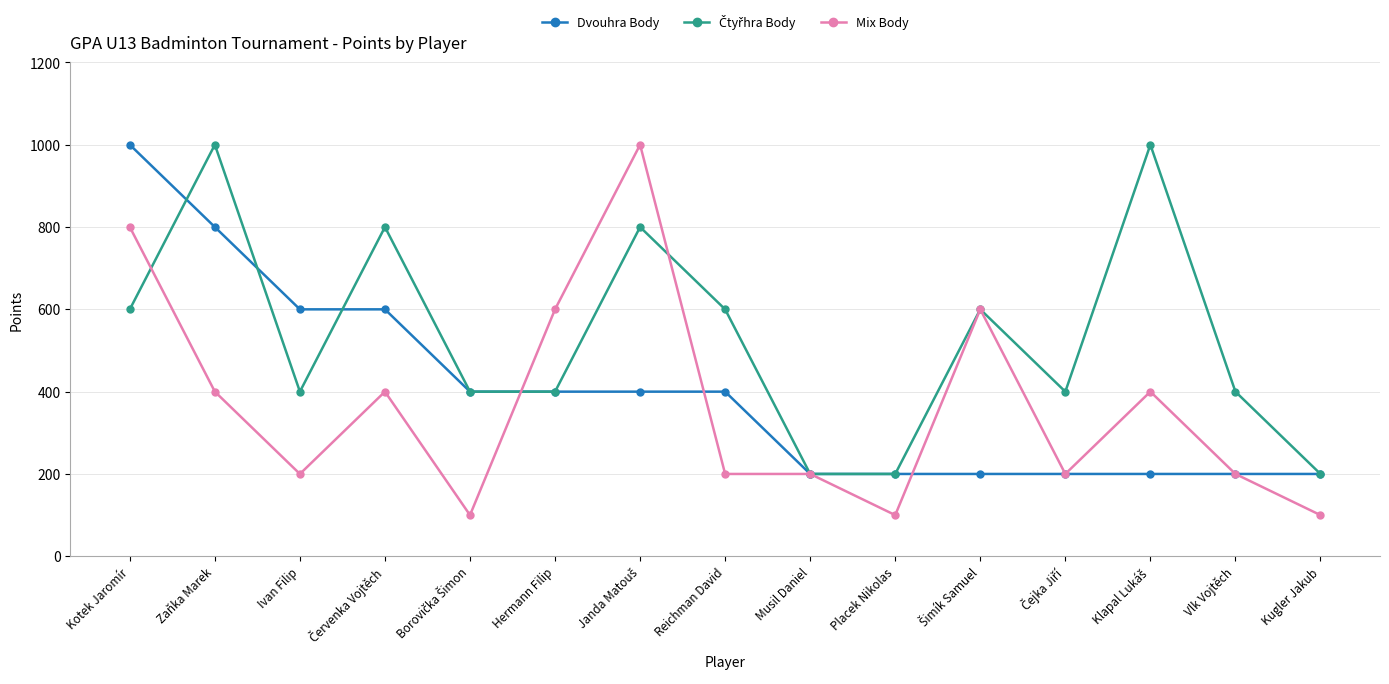

At how many categories does at least one series exceed 915?

4